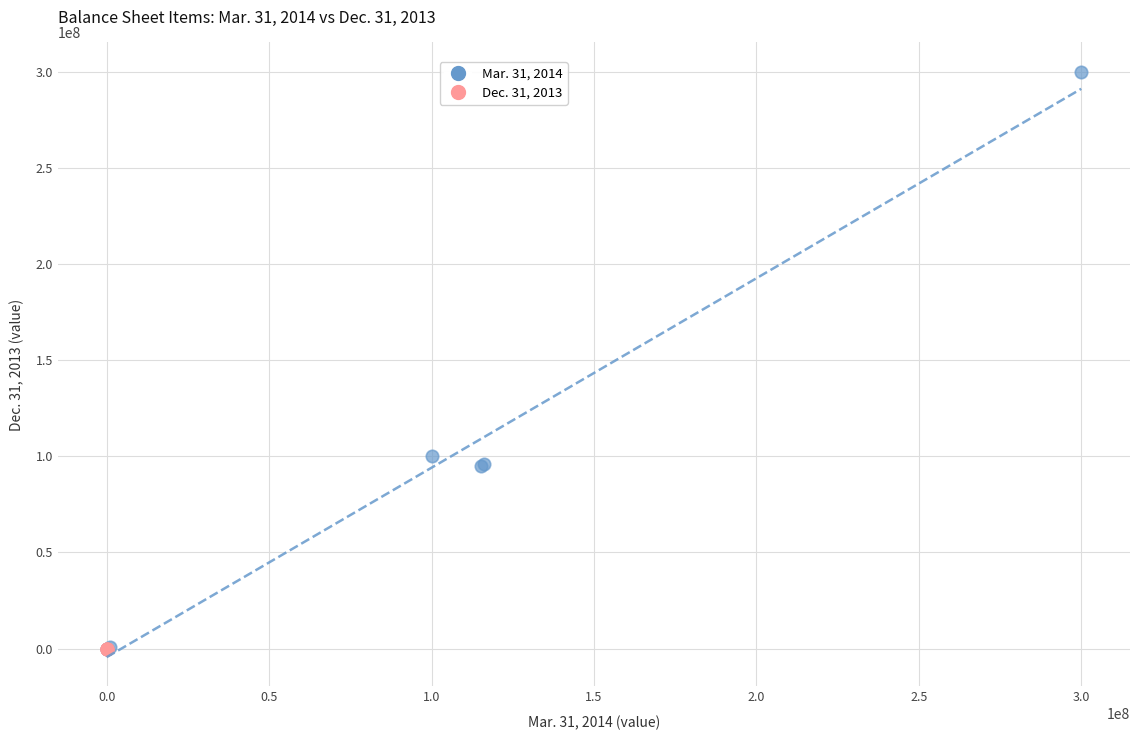

Which series reaches the maximum Y coordinate?

Mar. 31, 2014